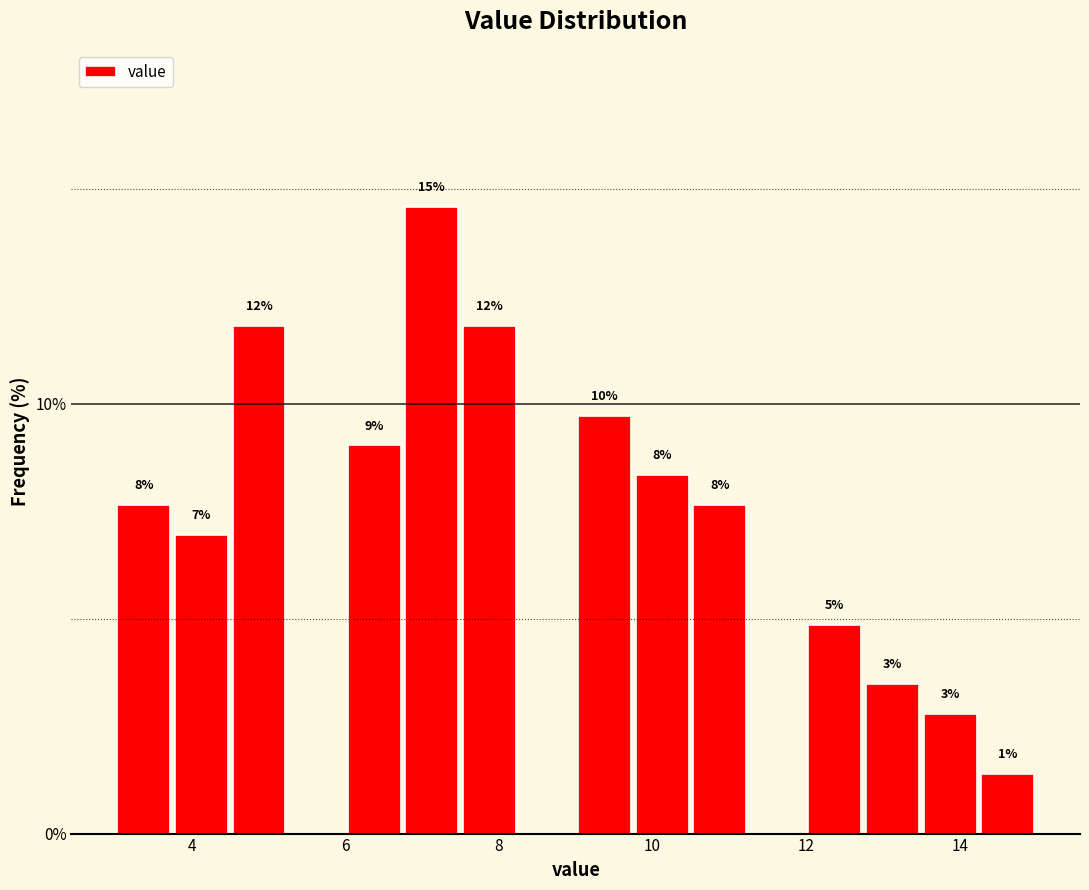

Around what value on the x-axis is the tallest bar? Give the approximate position of its centre, as read against the axis.

7.2